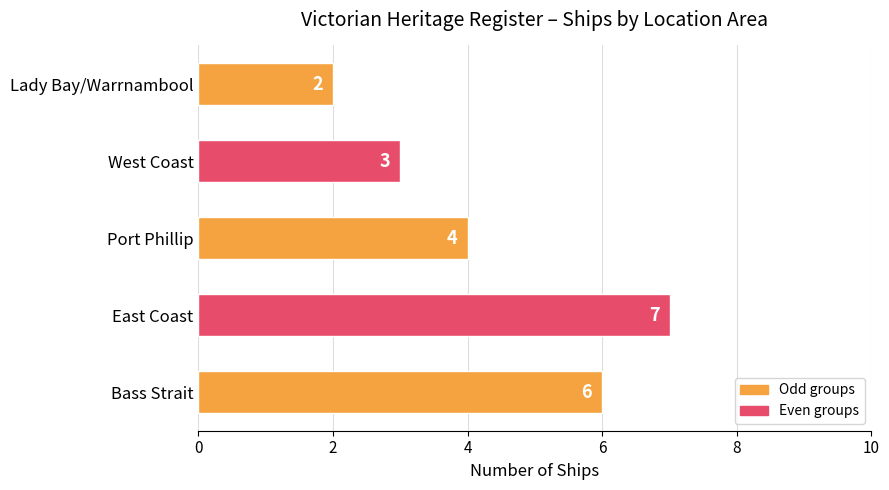

What is the change in value from Bass Strait to West Coast?

-3